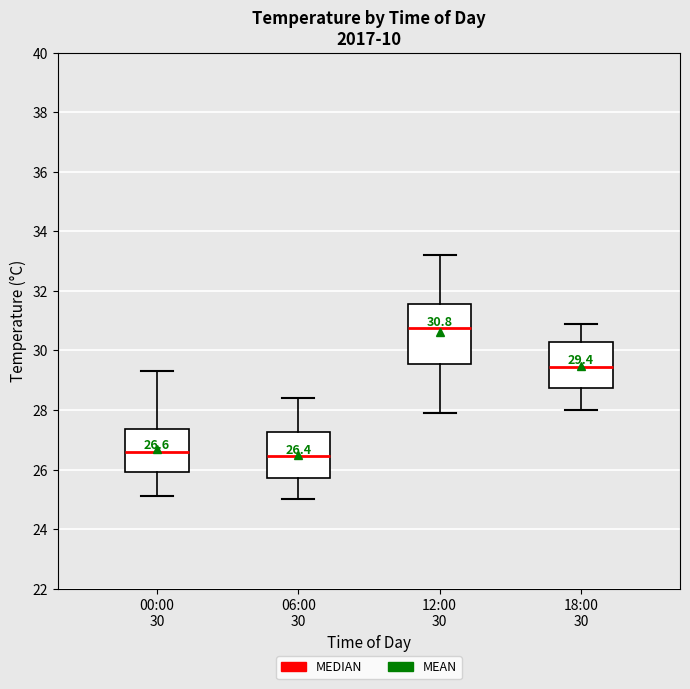

Comparing the boxes themselves (not the whiskers), which one is the tallest?

12:00 30